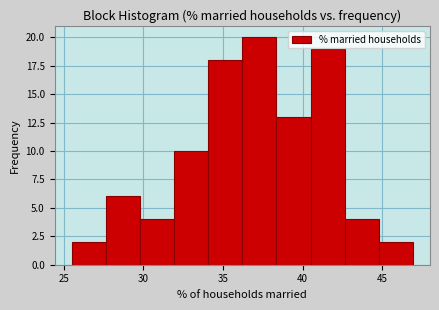

How tall is the bar that spans 32.0 to 34.0 on the x-axis? Neither the bar edges nor the heights are printed on the chart, so give them approximately, as read against the axes.

10